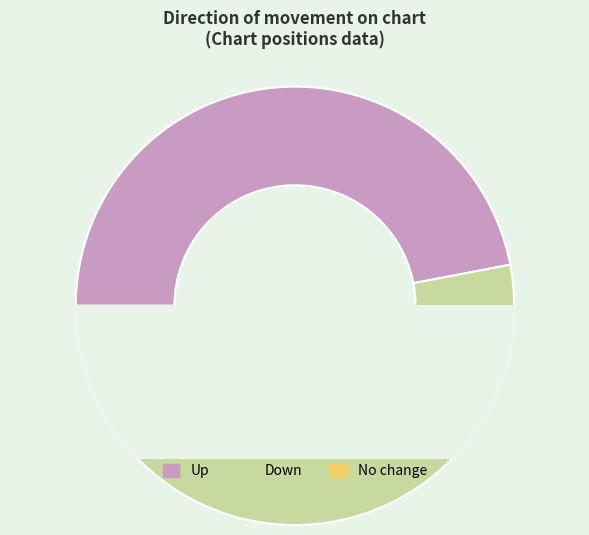

What is the change in value from up to down?

-2